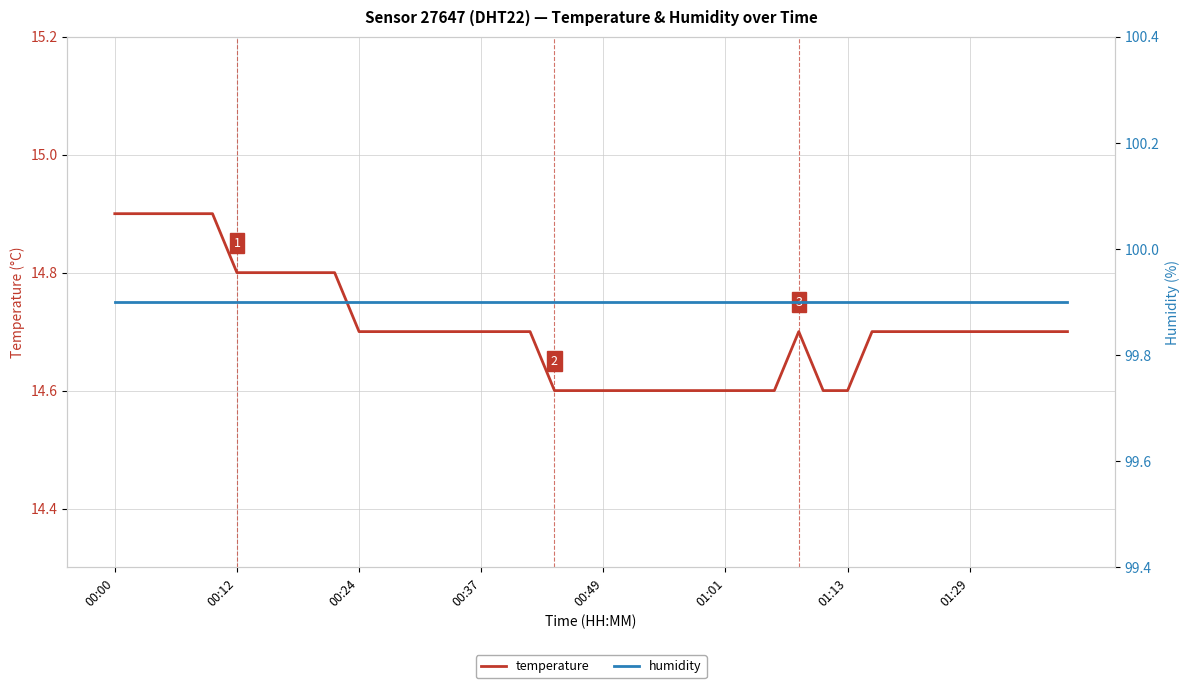

Reading left to right, what are all the values shown in this chart?

temperature: 14.9	14.9	14.9	14.9	14.9	14.8	14.8	14.8	14.8	14.8	14.7	14.7	14.7	14.7	14.7	14.7	14.7	14.7	14.6	14.6	14.6	14.6	14.6	14.6	14.6	14.6	14.6	14.6	14.7	14.6	14.6	14.7	14.7	14.7	14.7	14.7	14.7	14.7	14.7	14.7
humidity: 99.9	99.9	99.9	99.9	99.9	99.9	99.9	99.9	99.9	99.9	99.9	99.9	99.9	99.9	99.9	99.9	99.9	99.9	99.9	99.9	99.9	99.9	99.9	99.9	99.9	99.9	99.9	99.9	99.9	99.9	99.9	99.9	99.9	99.9	99.9	99.9	99.9	99.9	99.9	99.9